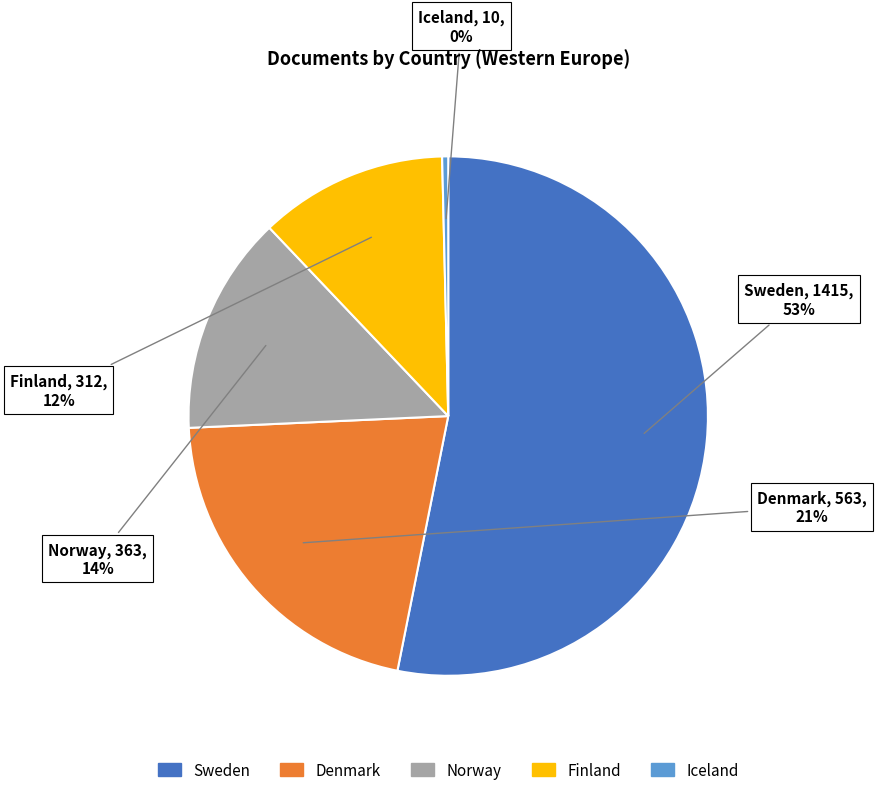

Count the number of slices in the pie.

5